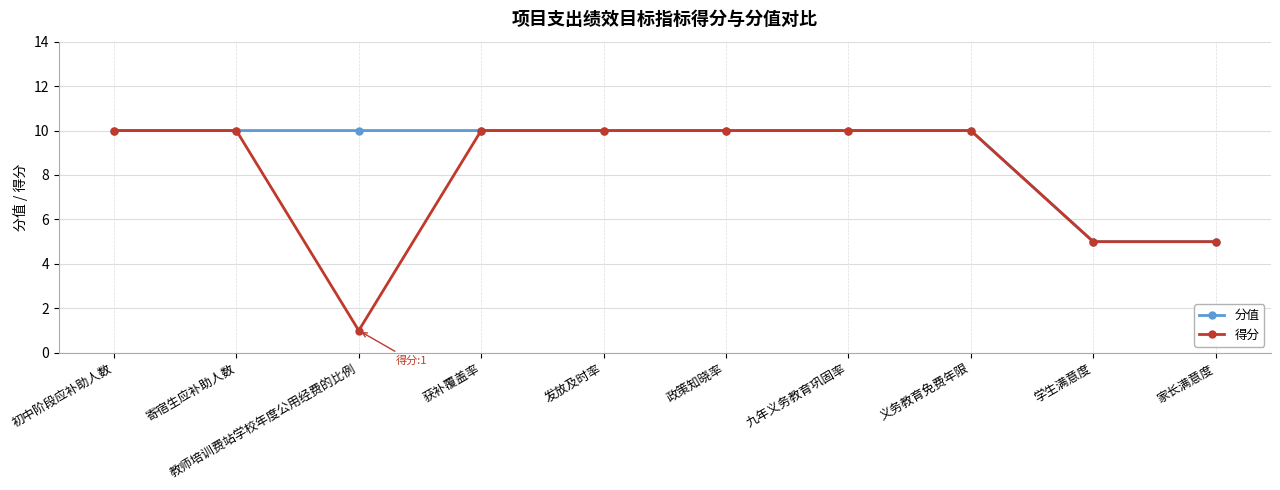

Which series has the widest spread of values?

得分